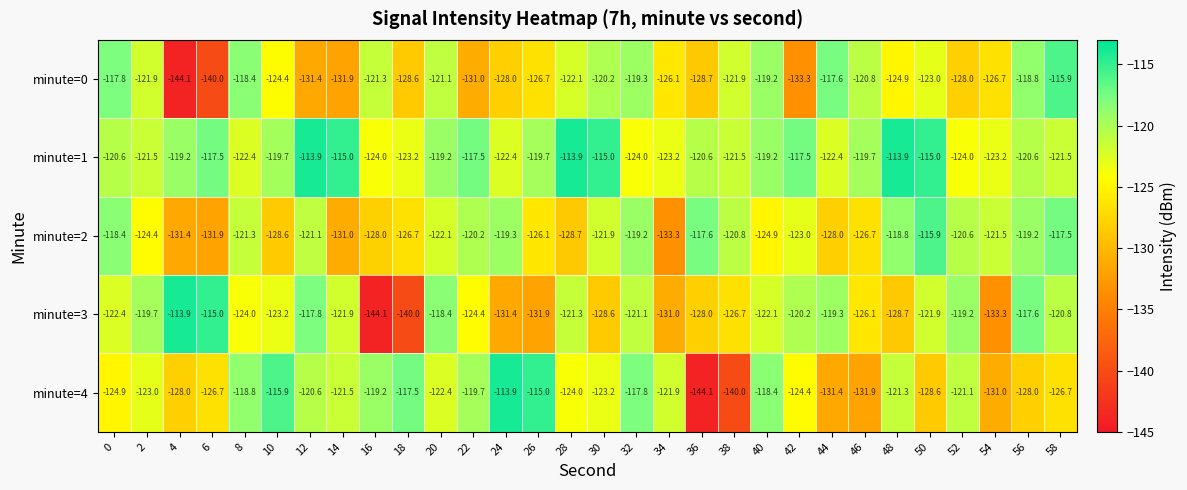

Which series has the largest total across all categories?

minute=1